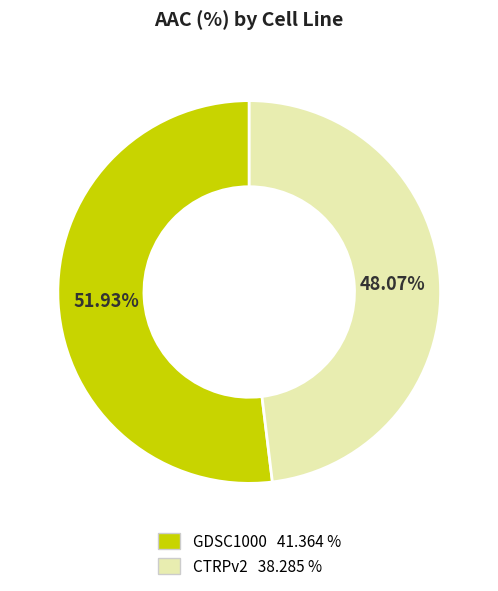

Count the number of slices in the pie.

2